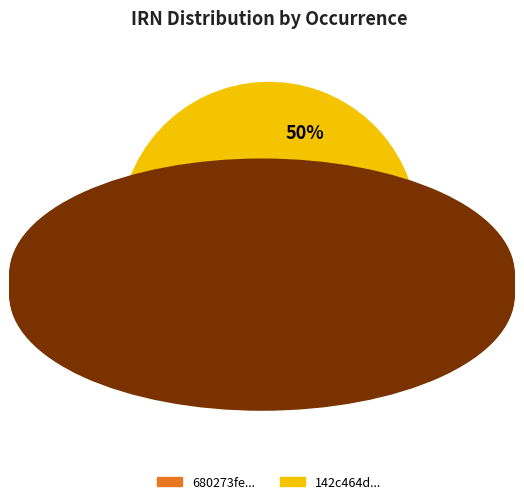

Approximately how many times larger is the value at 680273fe... compared to 142c464d...?

1.0